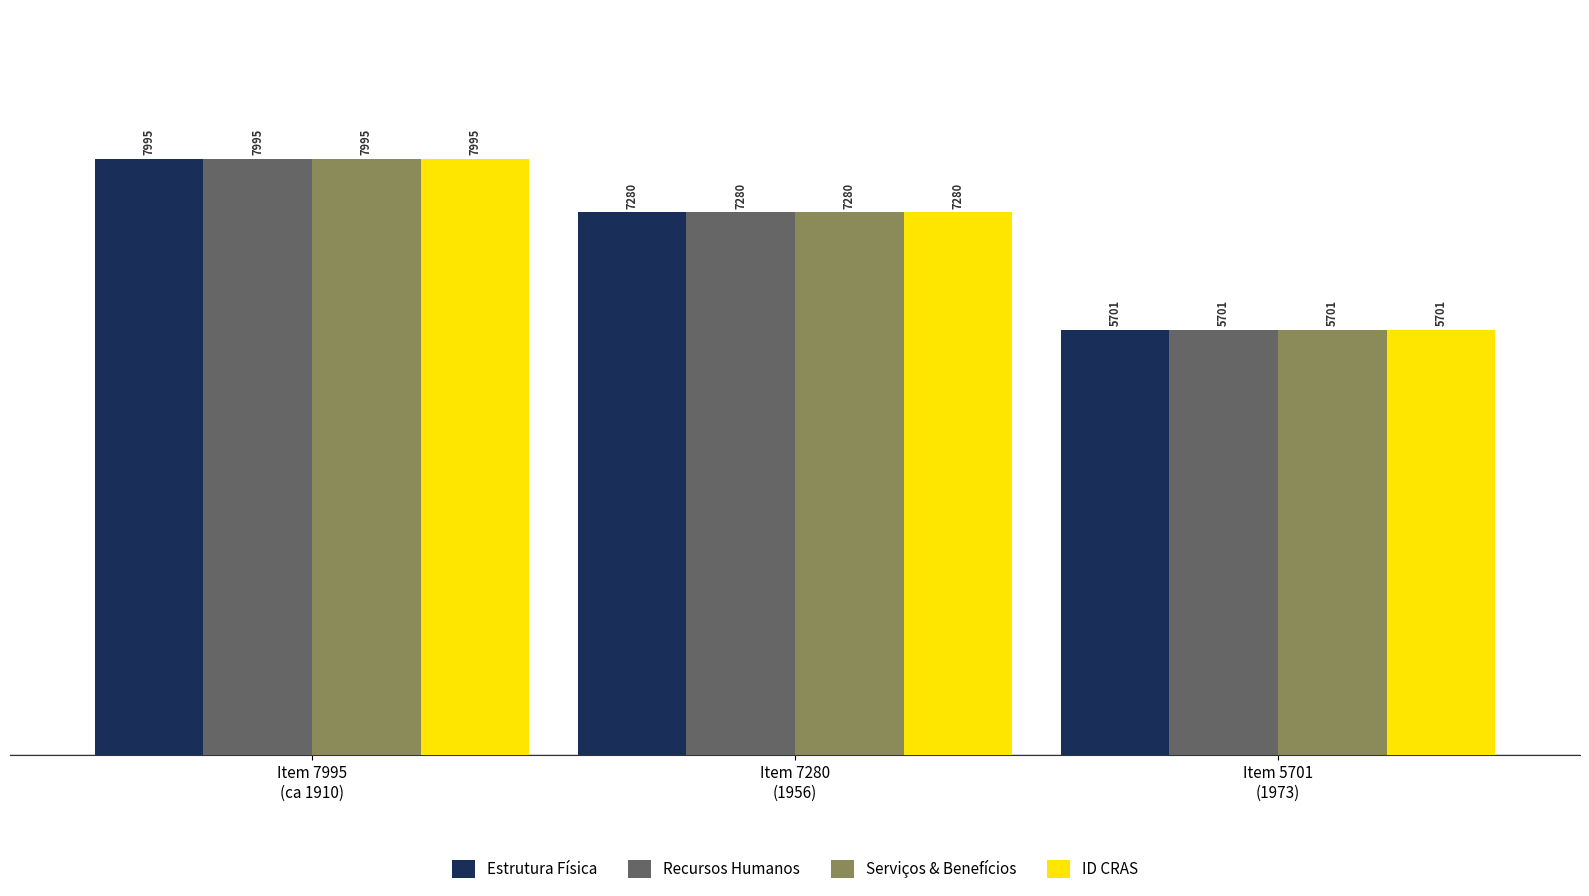

At which category is the sum across all series the highest?

Item 7995
(ca 1910)